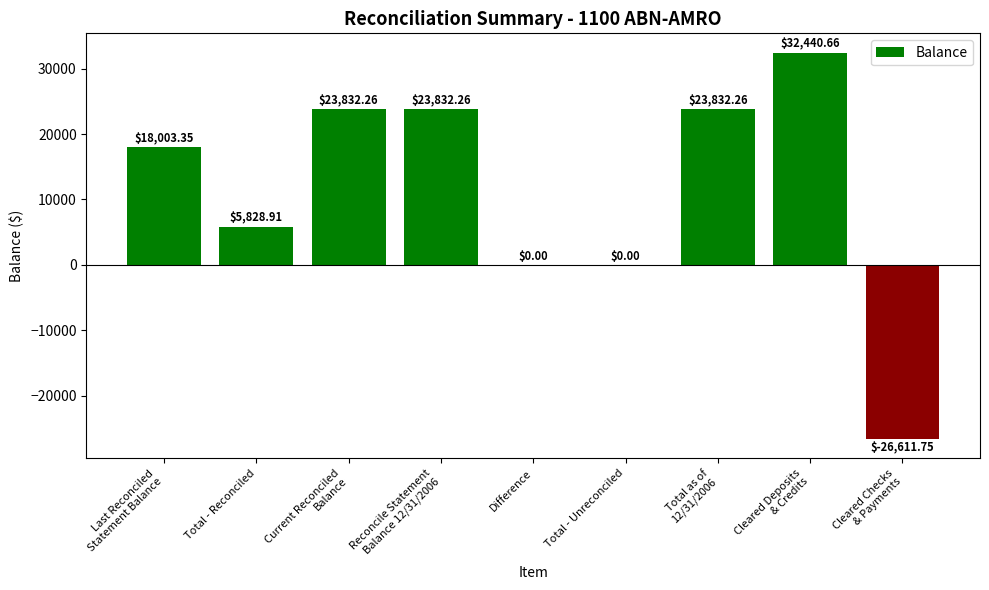

The chart shows a value of 0.0 at Total - Unreconciled. True or false?

True